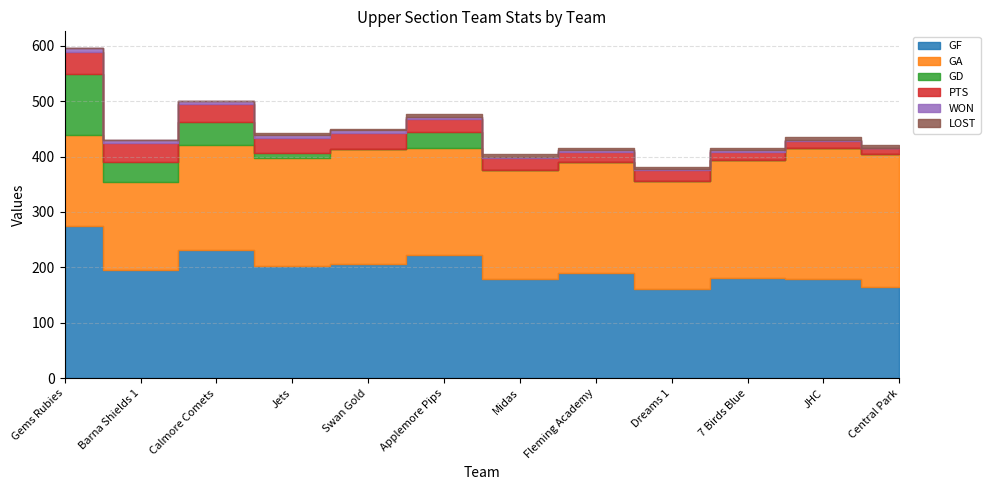

True or false: GA and PTS intersect in this chart.

False